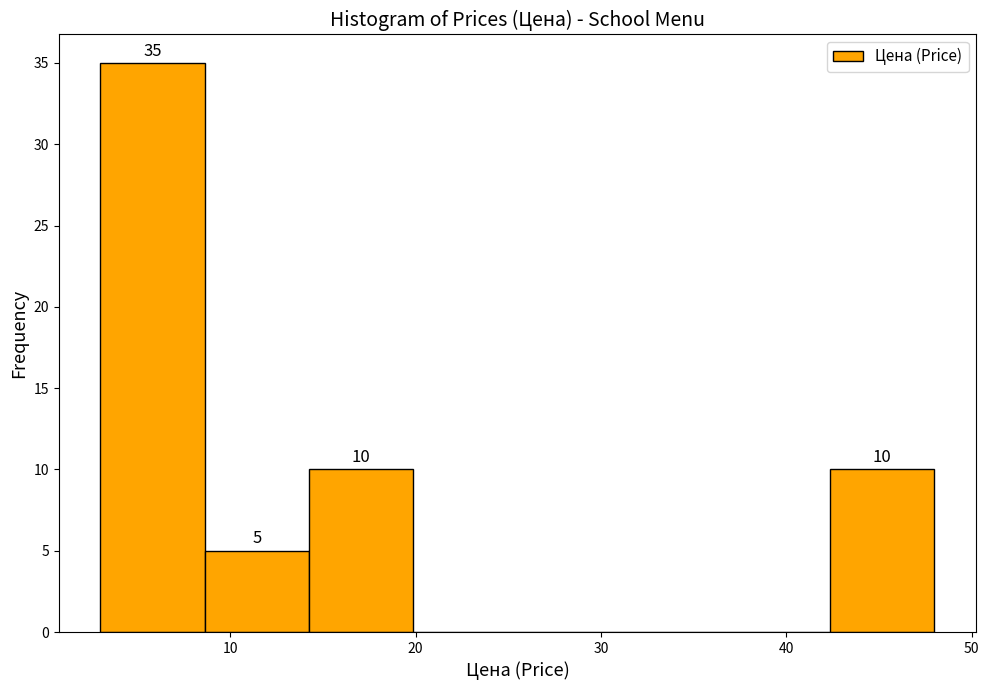

Which range on the x-axis has the tallest bar?

3 to 9